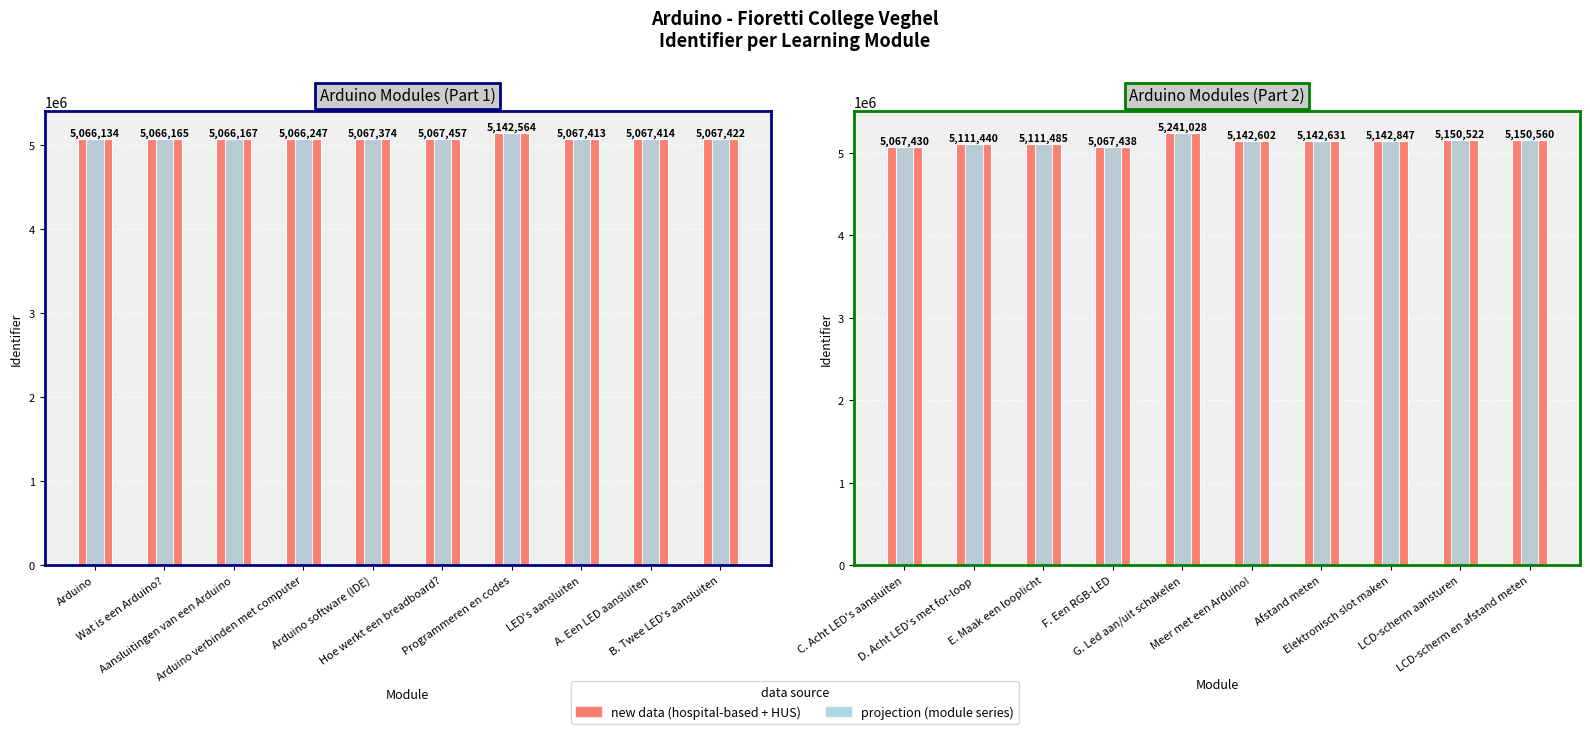

What is the difference between the second highest and minimum values in the projection series?

83130